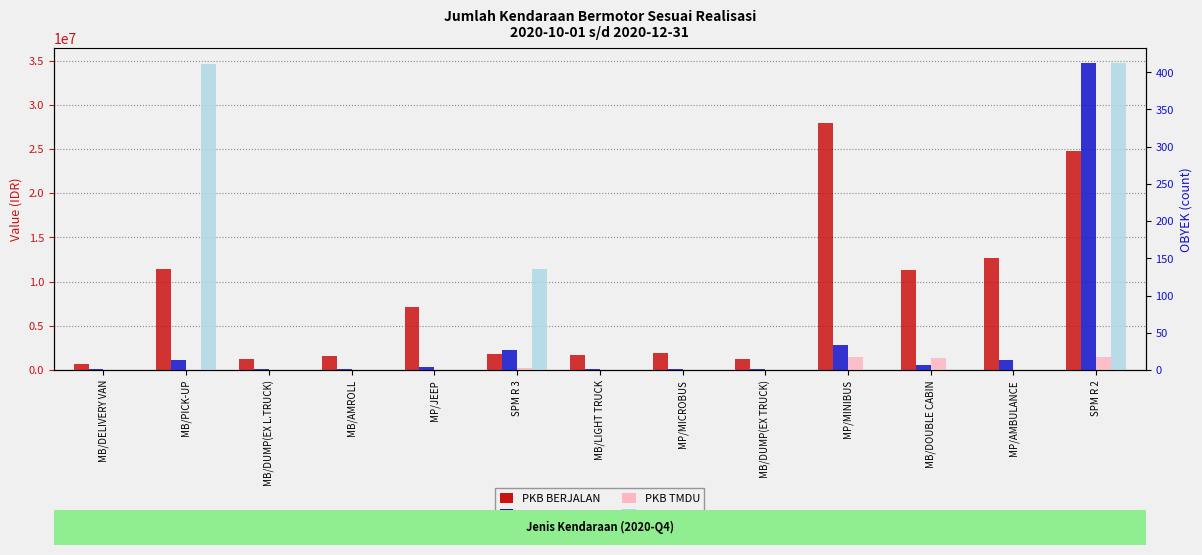

How many values in the PKB BERJALAN series exceed 1877050?

6